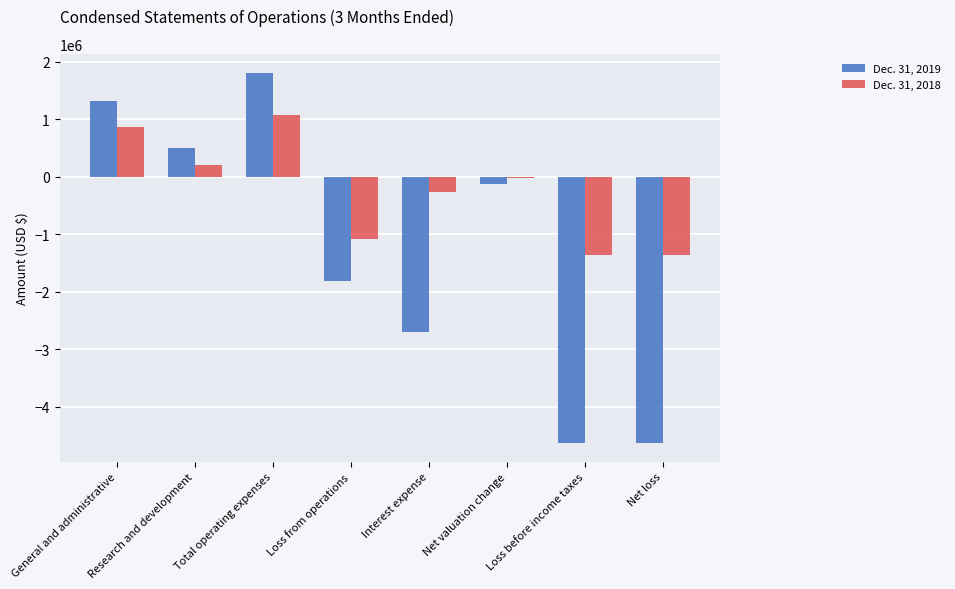

Is the value of Dec. 31, 2019 at Net loss greater than the value of Dec. 31, 2018 at Net loss?

No